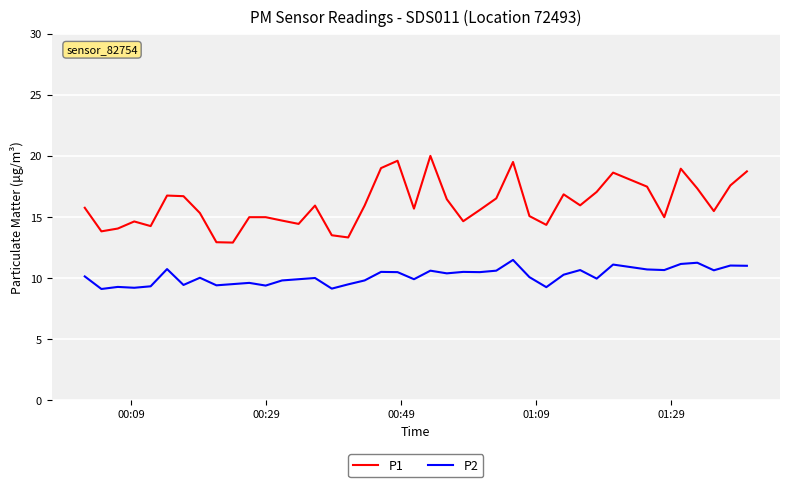

Rank the series by their maximum value, from highest to lowest.

P1, P2